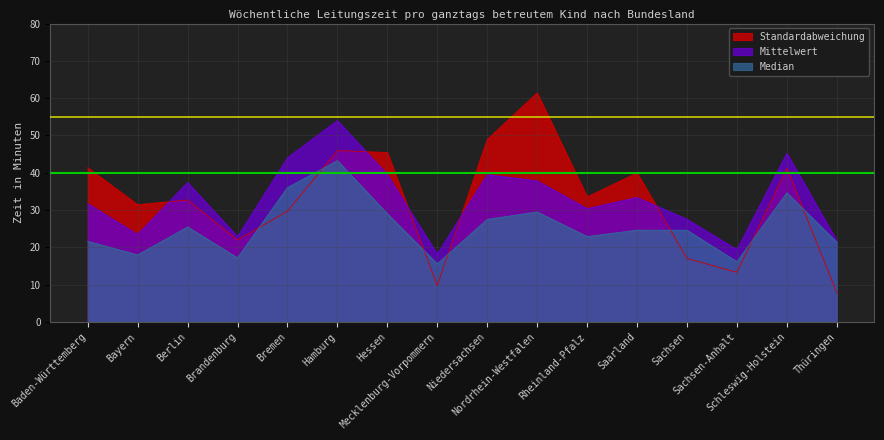

True or false: Mittelwert and Median intersect in this chart.

False